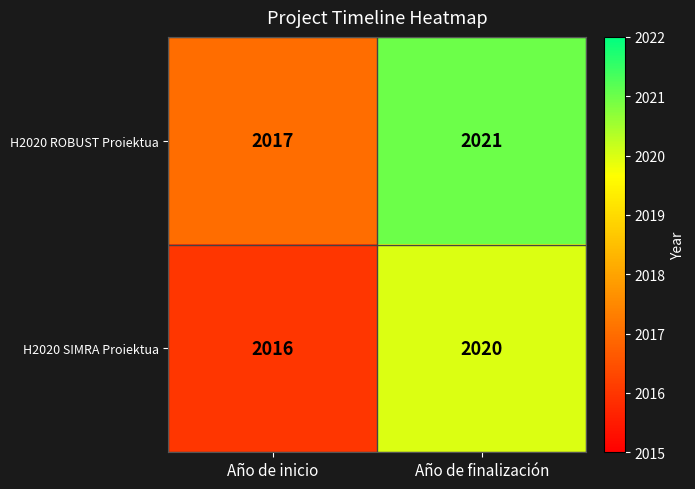

At how many categories does at least one series exceed 2018?

1